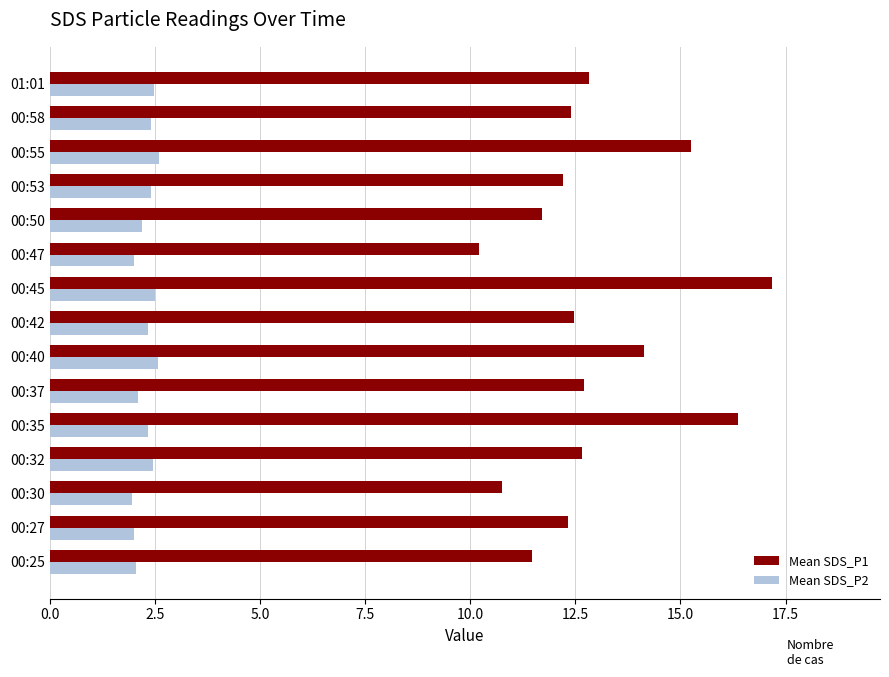

What is the spread (max minus min) of values at 00:30?

8.8